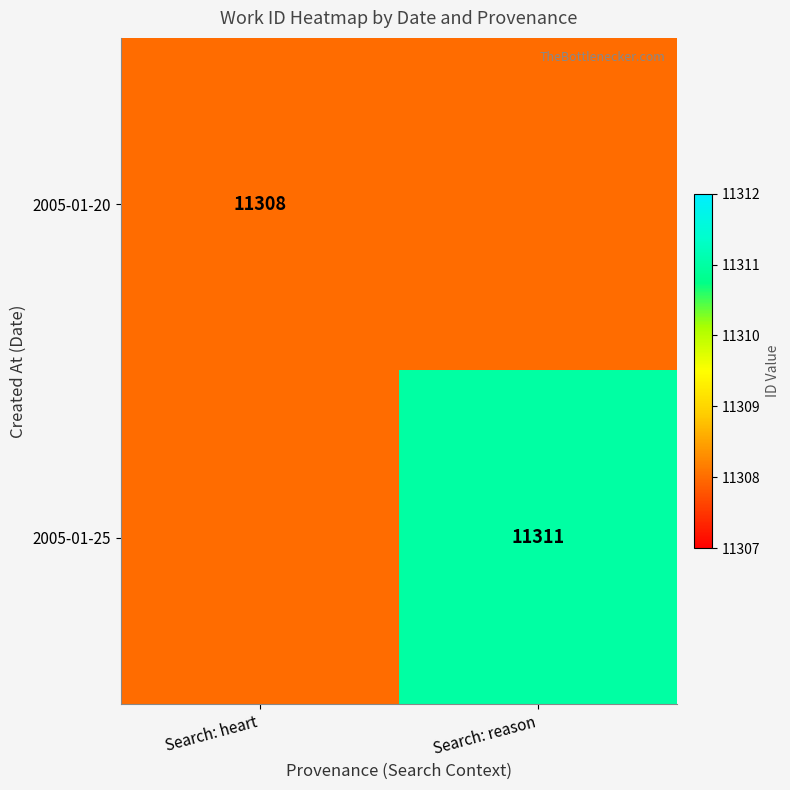

Is it true that 2005-01-25 equals 11311 at Search: reason?

True